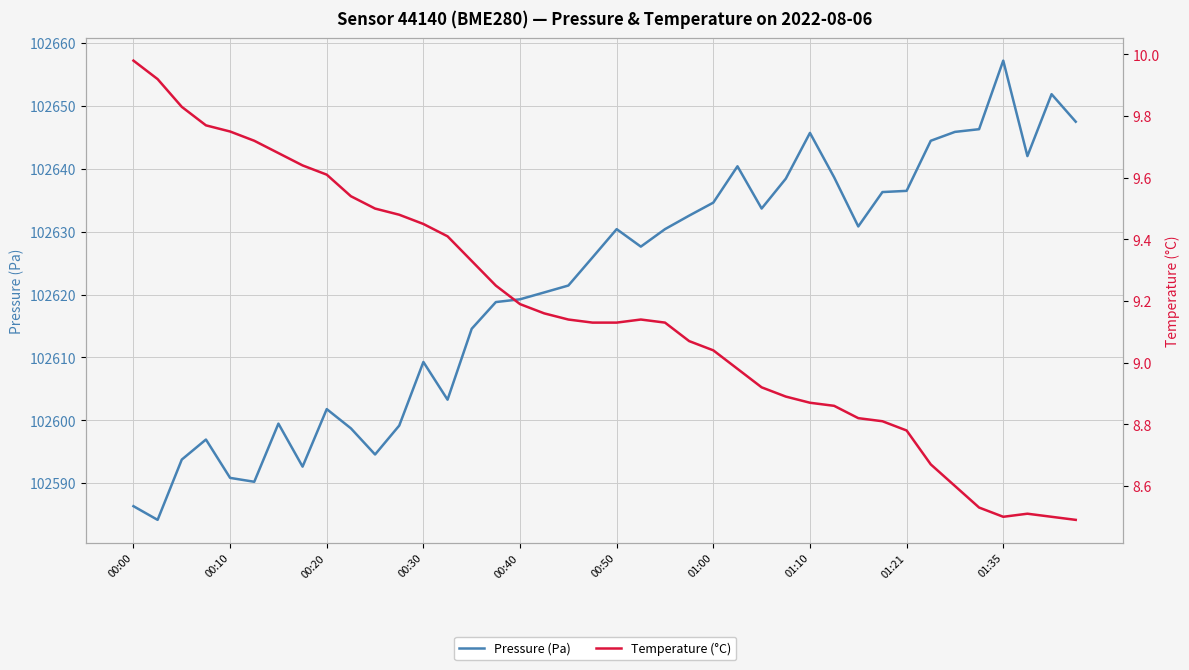

What is the total value across all series at 29?

102647.5